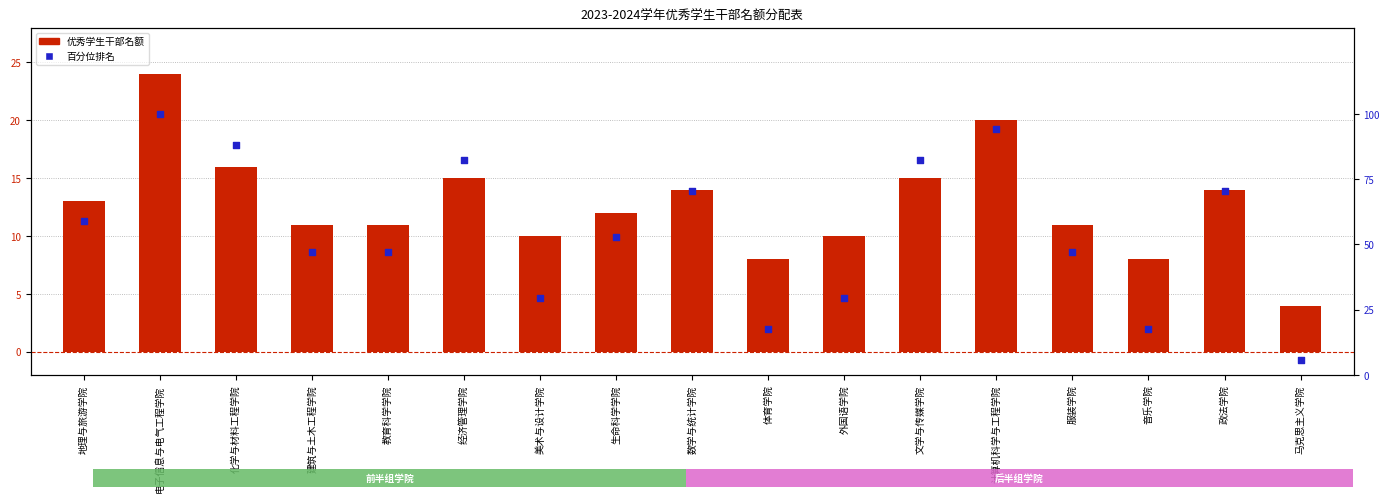

Which series has the widest spread of Y values?

百分位排名